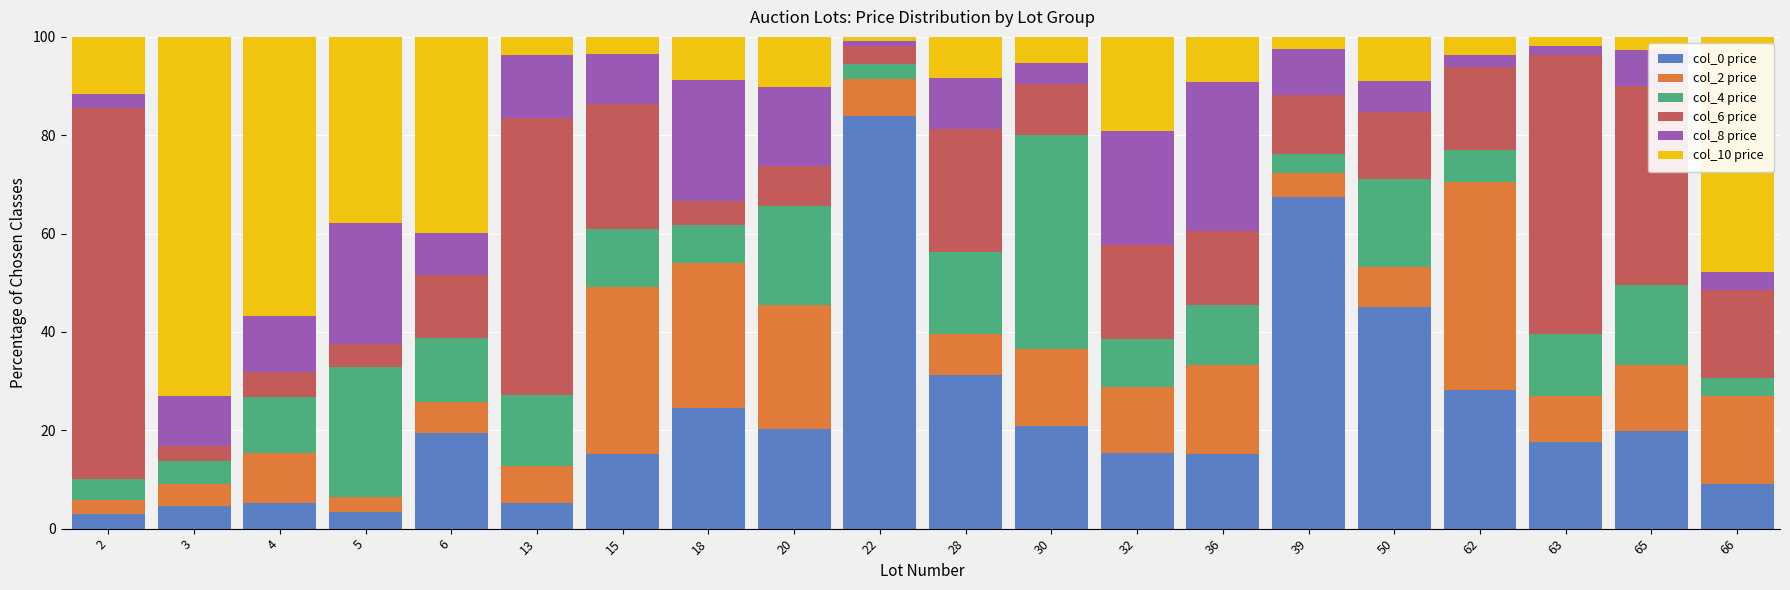

What is the maximum value for col_0 price?

84.0